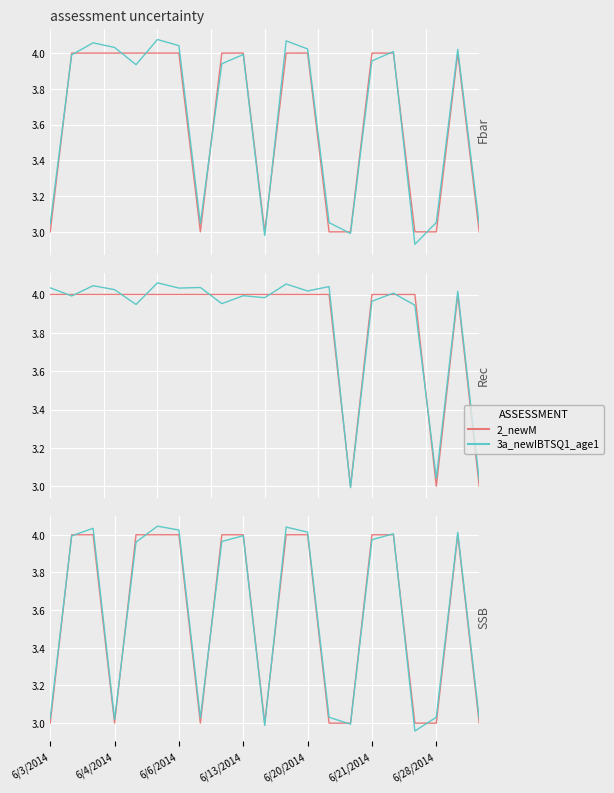

What is the difference between the 2_newM values at 18 and 16?

1.0